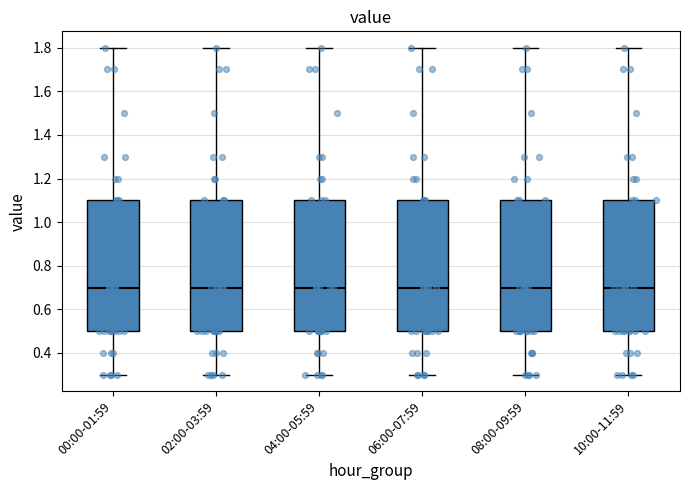

Reading left to right, transcribe this box plot: for each box, give where its median line is, the range the box spans, and where its two whiskers end, as read against the y-axis. The values are not printed on the chart, so give them approximately, as read against the axis.

00:00-01:59: median 0.7, box 0.5 to 1.1, whiskers 0.3 to 1.8
02:00-03:59: median 0.7, box 0.5 to 1.1, whiskers 0.3 to 1.8
04:00-05:59: median 0.7, box 0.5 to 1.1, whiskers 0.3 to 1.8
06:00-07:59: median 0.7, box 0.5 to 1.1, whiskers 0.3 to 1.8
08:00-09:59: median 0.7, box 0.5 to 1.1, whiskers 0.3 to 1.8
10:00-11:59: median 0.7, box 0.5 to 1.1, whiskers 0.3 to 1.8